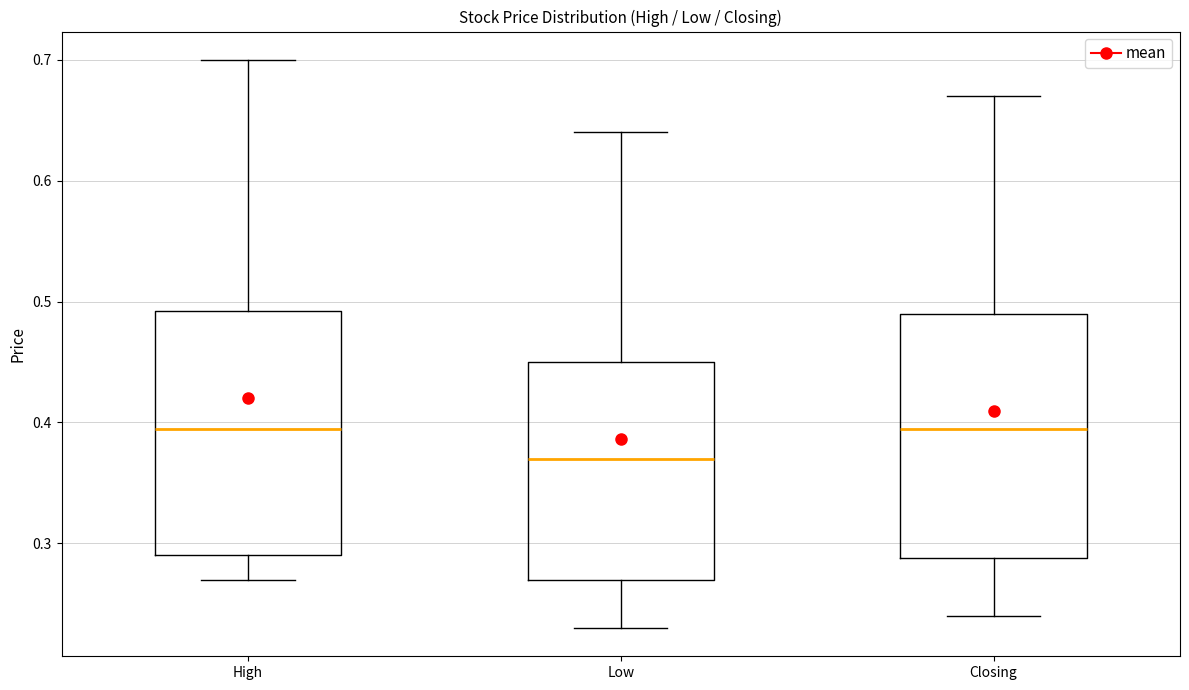

Reading left to right, read every box against the y-axis: the position of its median line, the range the box covers, and the ends of its whiskers. The values are not printed on the chart, so give them approximately, as read against the axis.

High: median 0.40, box 0.29 to 0.49, whiskers 0.27 to 0.70
Low: median 0.37, box 0.27 to 0.45, whiskers 0.23 to 0.64
Closing: median 0.40, box 0.29 to 0.49, whiskers 0.24 to 0.67